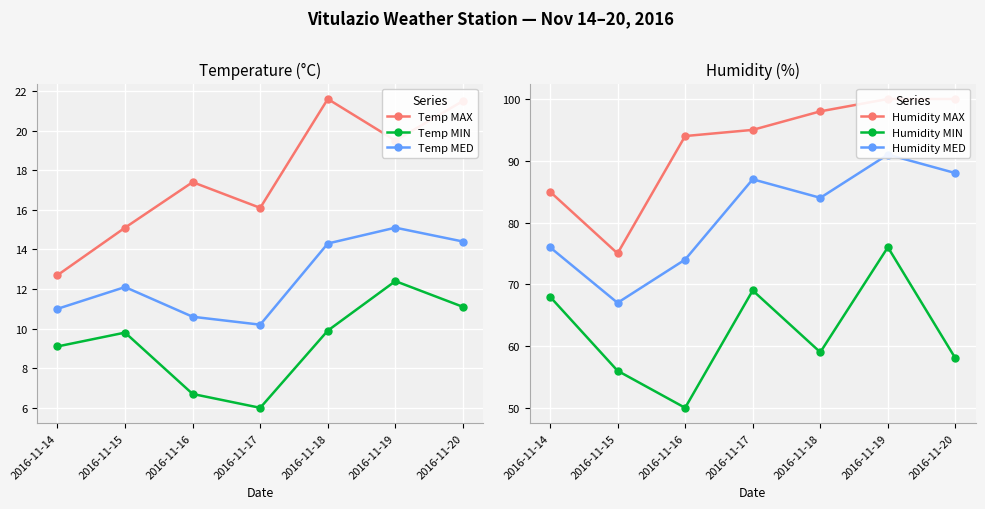

List the labels in order of Temp MIN value, smallest first.

2016-11-17, 2016-11-16, 2016-11-14, 2016-11-15, 2016-11-18, 2016-11-20, 2016-11-19